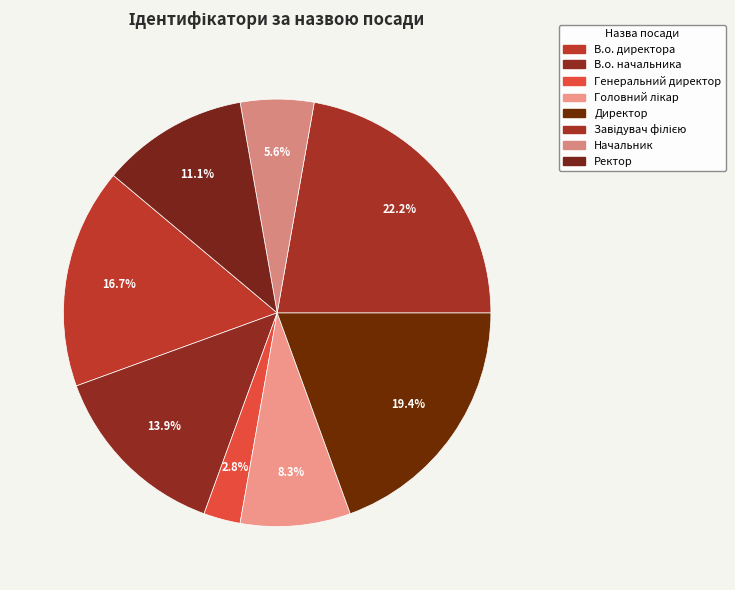

To the nearest percent, what percentage of the pie is Головний лікар?

8%